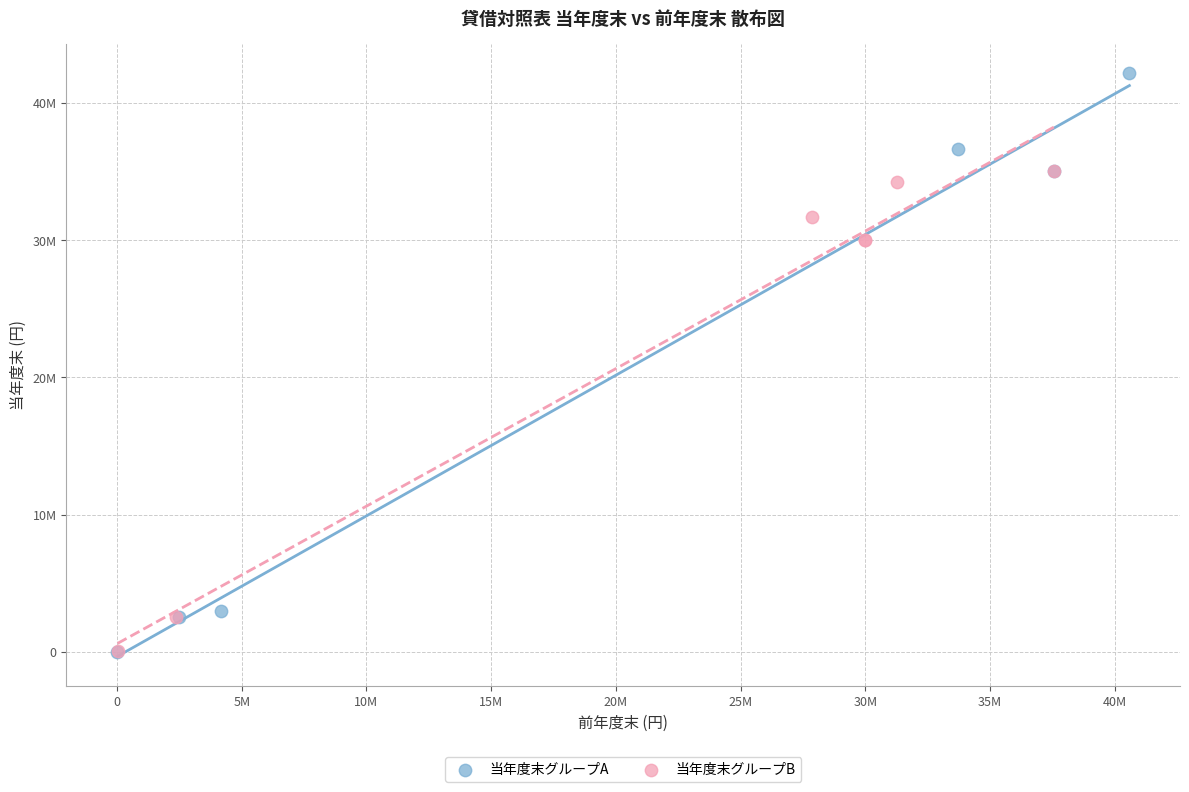

Which series has the widest spread of Y values?

当年度末グループA